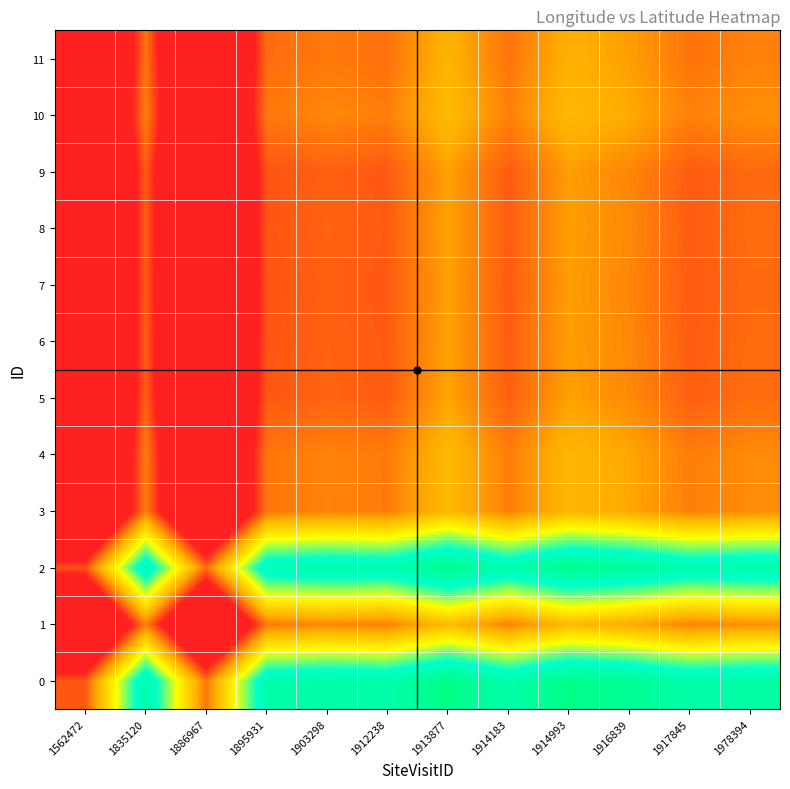

List the series in order of their peak value, highest first.

0, 2, 10, 1, 3, 4, 11, 5, 8, 6, 7, 9